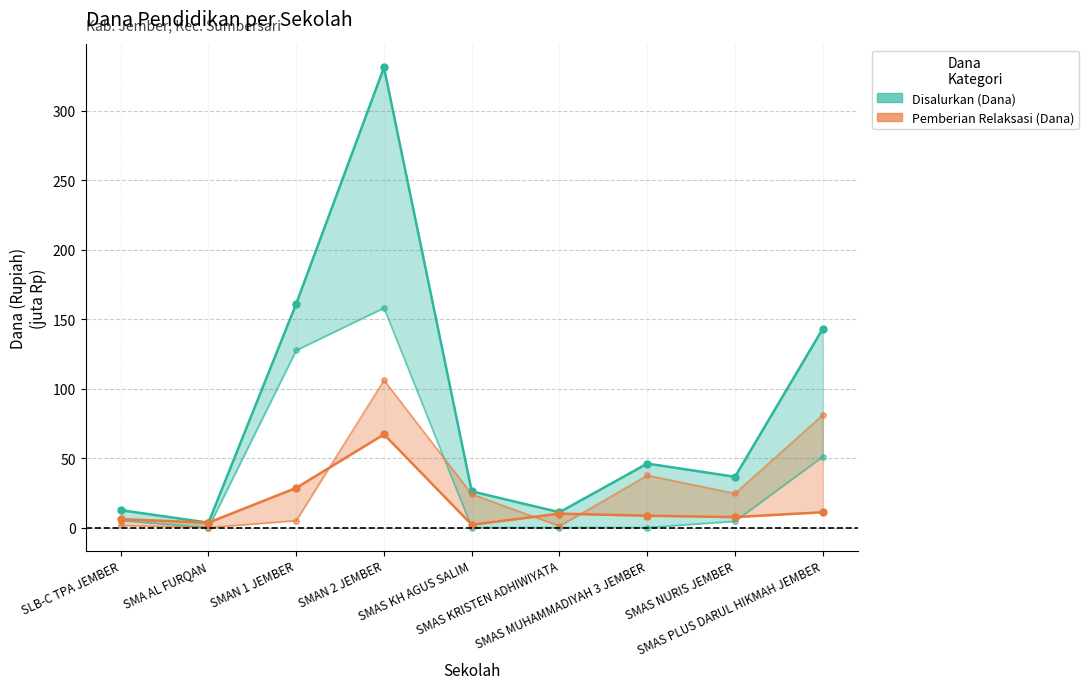

The value of Pemberian Relaksasi (Dana) at SLB-C TPA JEMBER is 3.3. True or false?

False